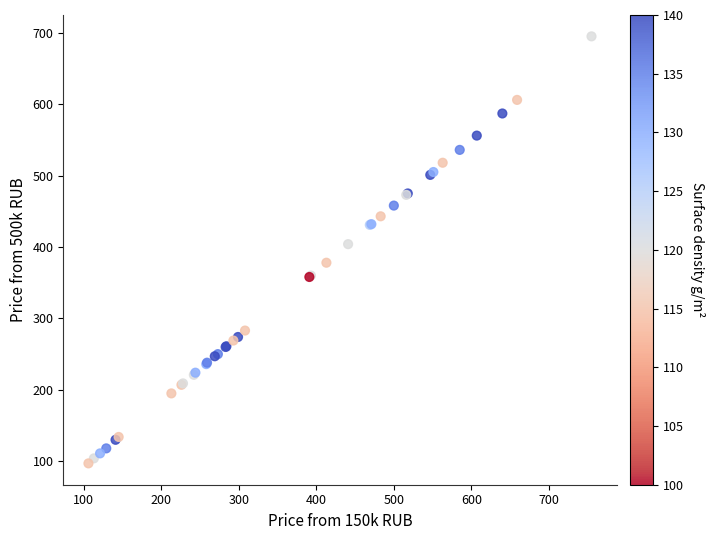

What Y value in the scatter plot is closest to 396?

404